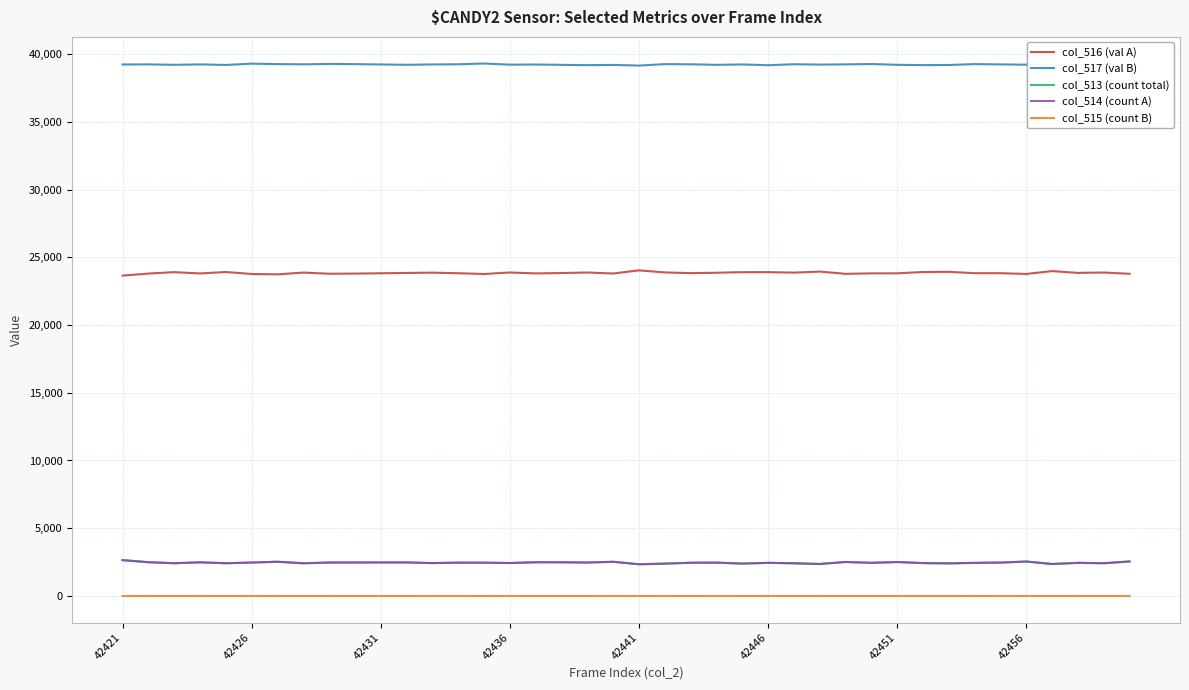

True or false: col_515 (count B) and col_517 (val B) cross at least once.

False